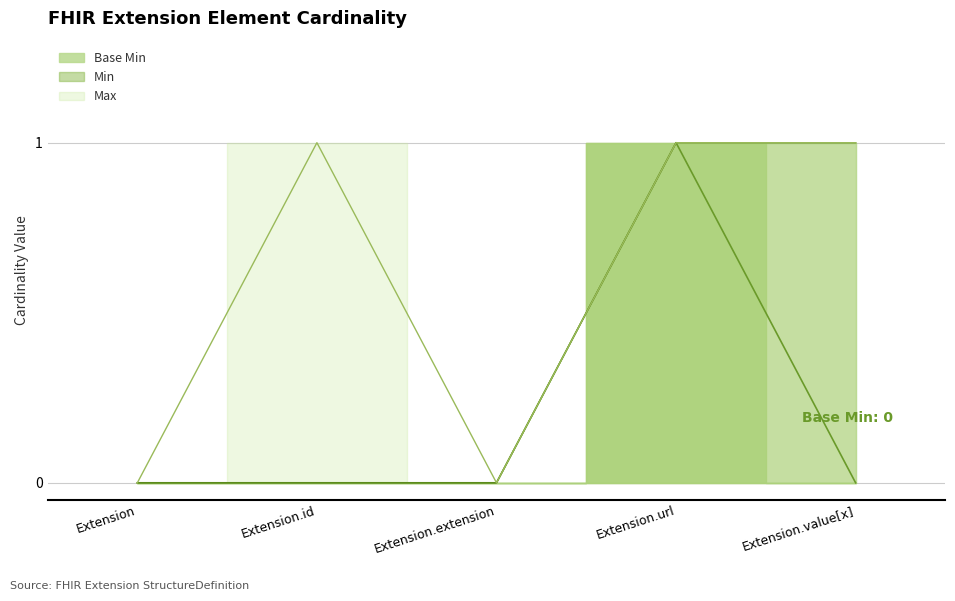

What is the maximum value shown in the chart?

1